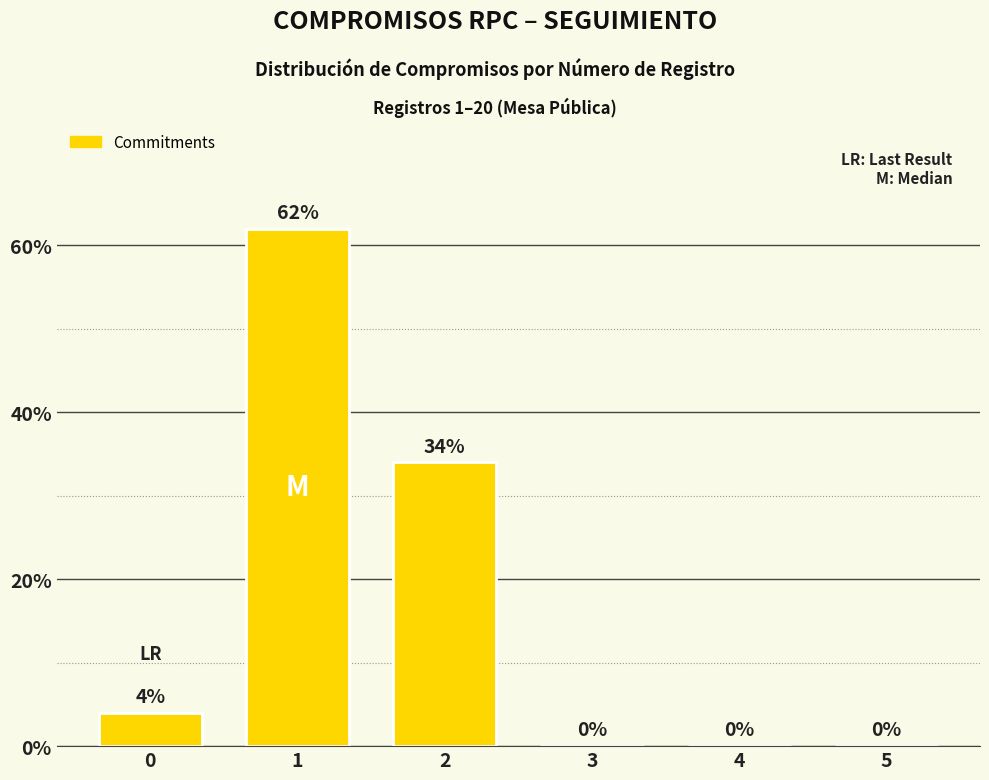

What is the greatest value displayed?

62